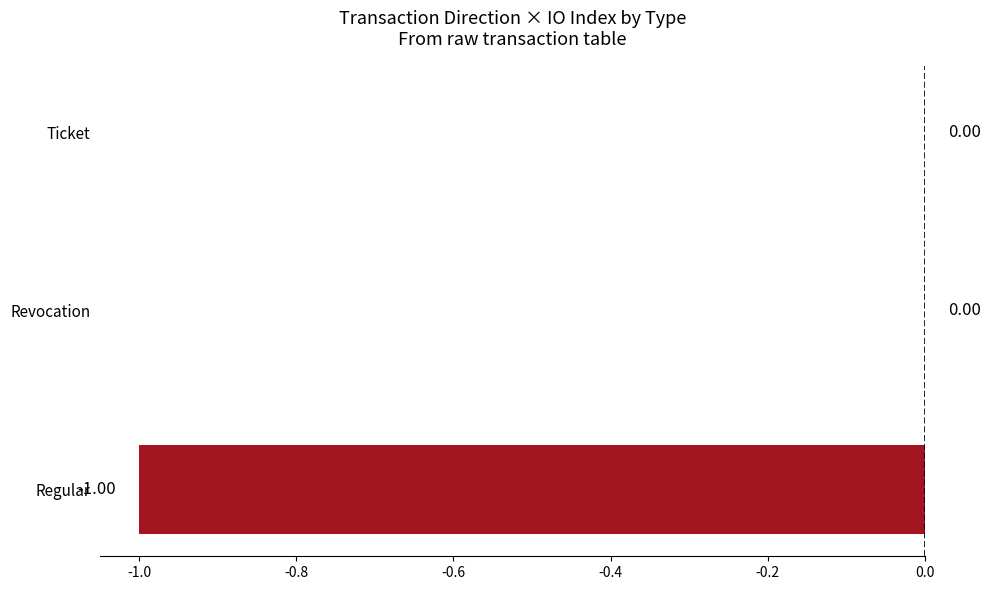

What is the change in value from Regular to Ticket?

+1